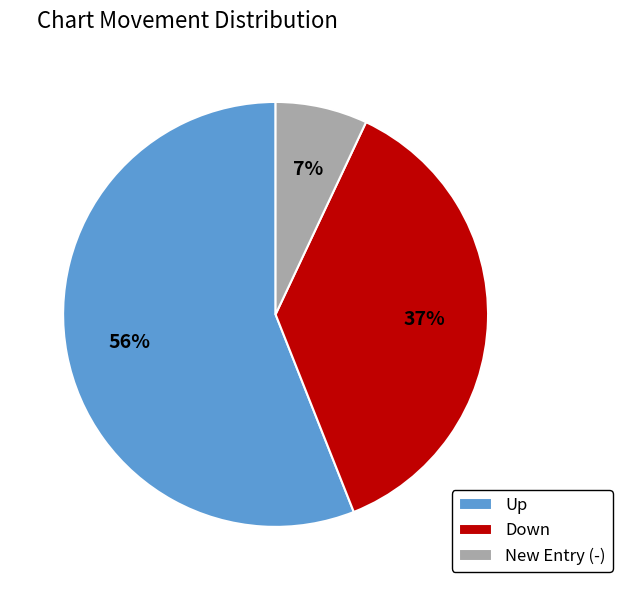

To the nearest percent, what is the average slice percentage?

33%